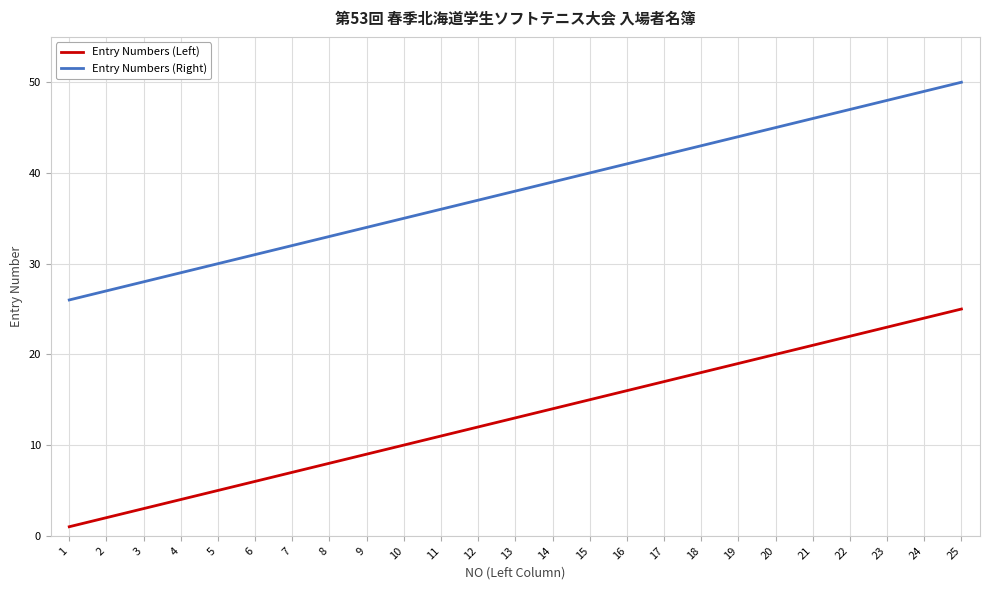

The value of Entry Numbers (Left) at 13 is 8. True or false?

False